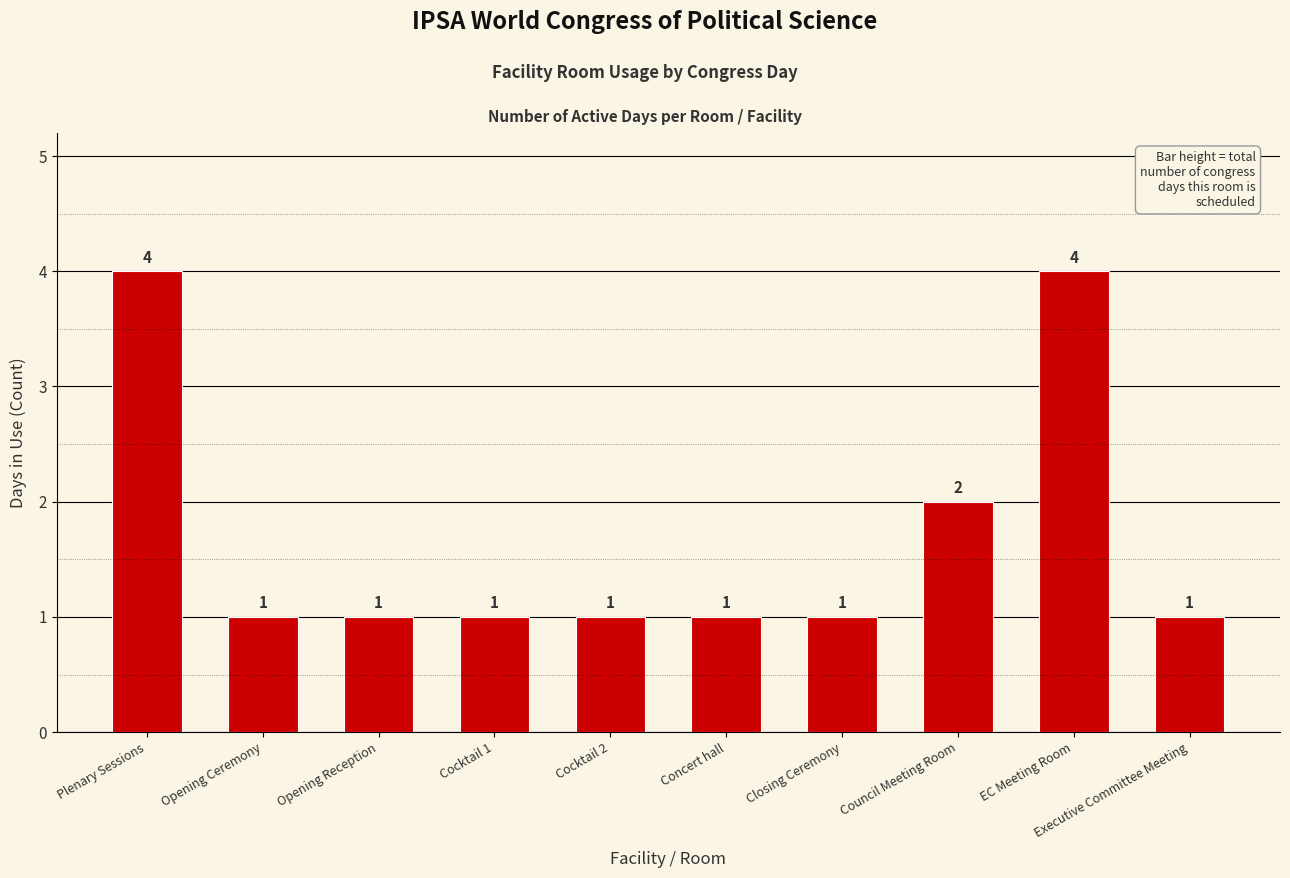

What position from the right is Closing Ceremony?

4